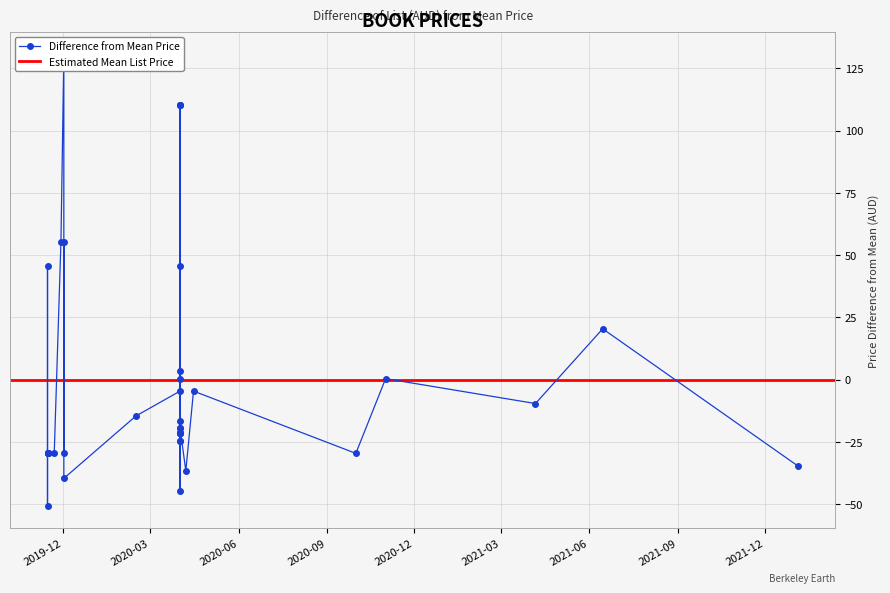

Does the chart display data point markers on the line(s)?

Yes